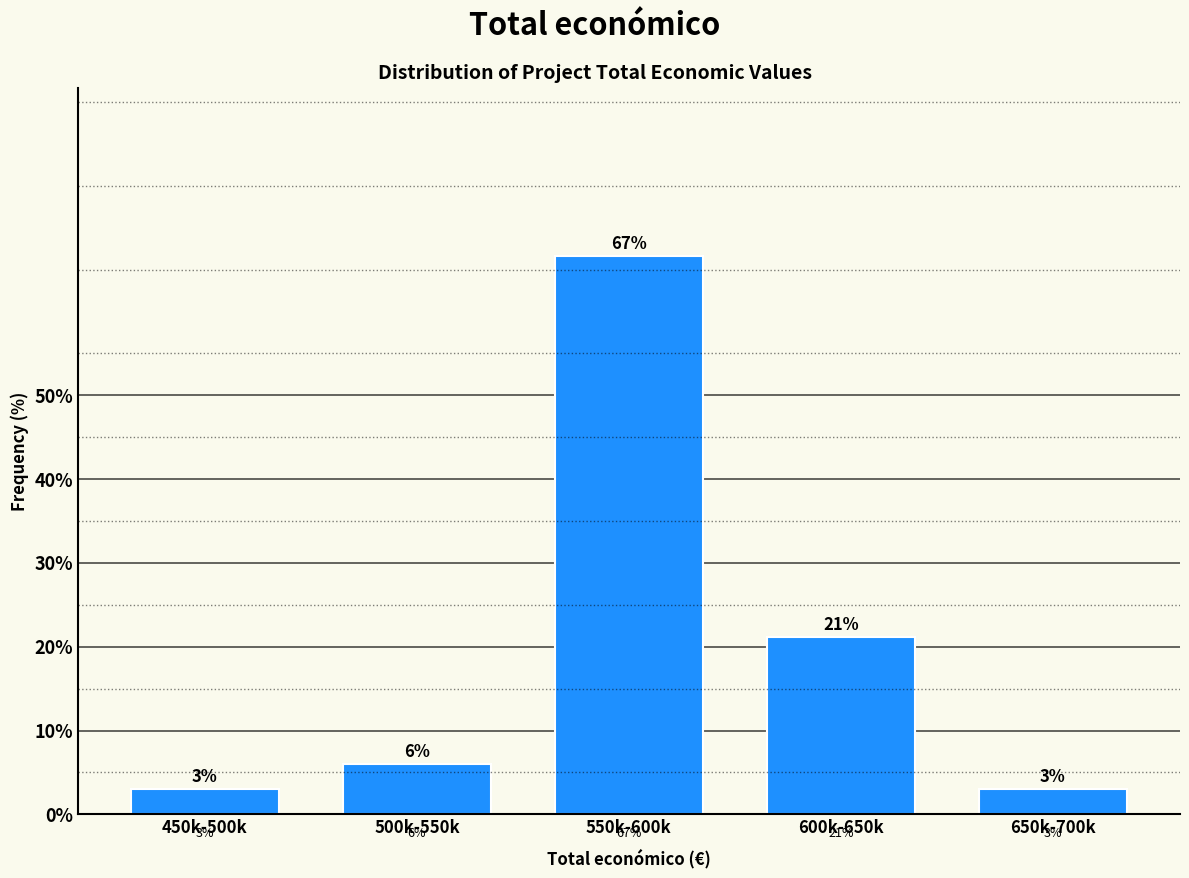

Where is the data nearest to the value 34?

600k-650k